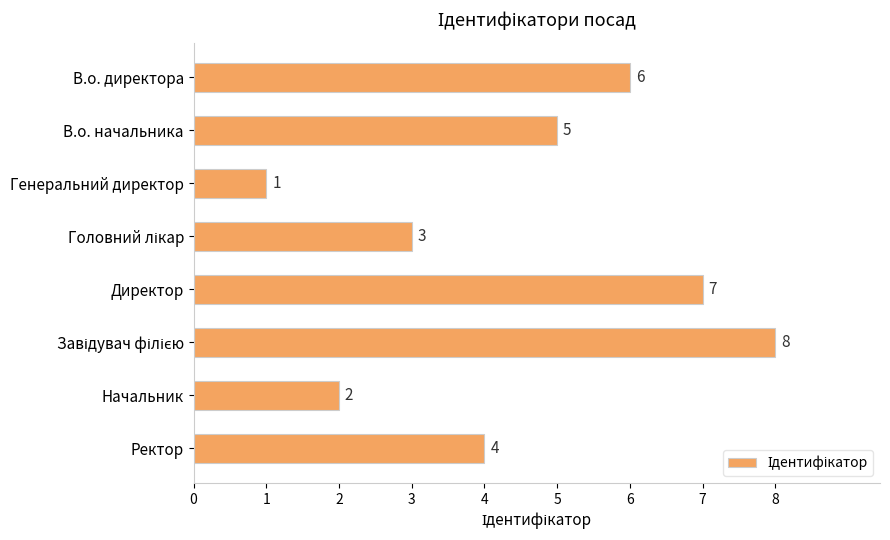

What is the difference between the maximum and second lowest values?

6